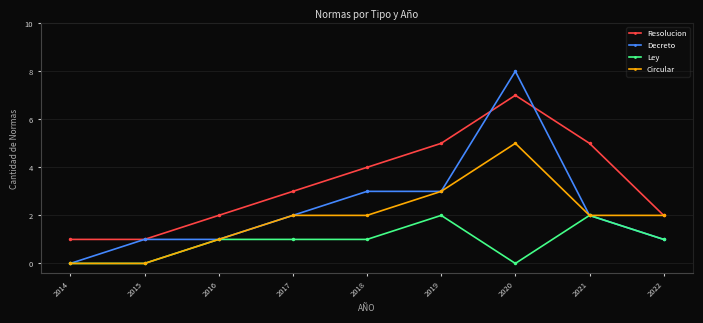

Does the chart display data point markers on the line(s)?

Yes